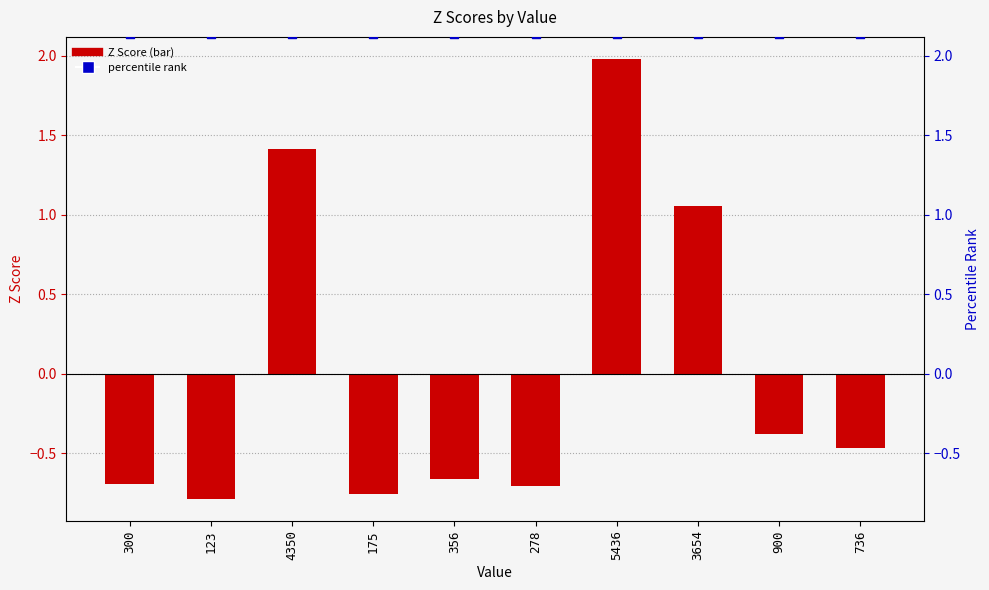

Which series reaches the maximum Y coordinate?

percentile rank